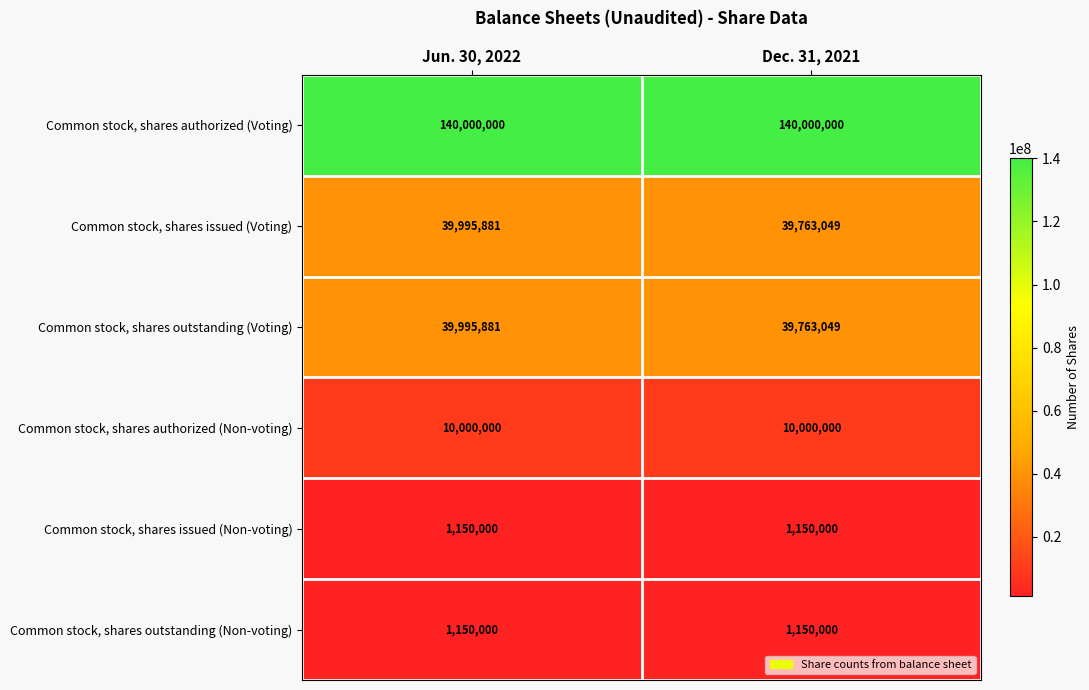

Reading left to right, transcribe all the data shown in this chart.

Common stock, shares authorized (Voting): 140000000	140000000
Common stock, shares issued (Voting): 39995881	39763049
Common stock, shares outstanding (Voting): 39995881	39763049
Common stock, shares authorized (Non-voting): 10000000	10000000
Common stock, shares issued (Non-voting): 1150000	1150000
Common stock, shares outstanding (Non-voting): 1150000	1150000